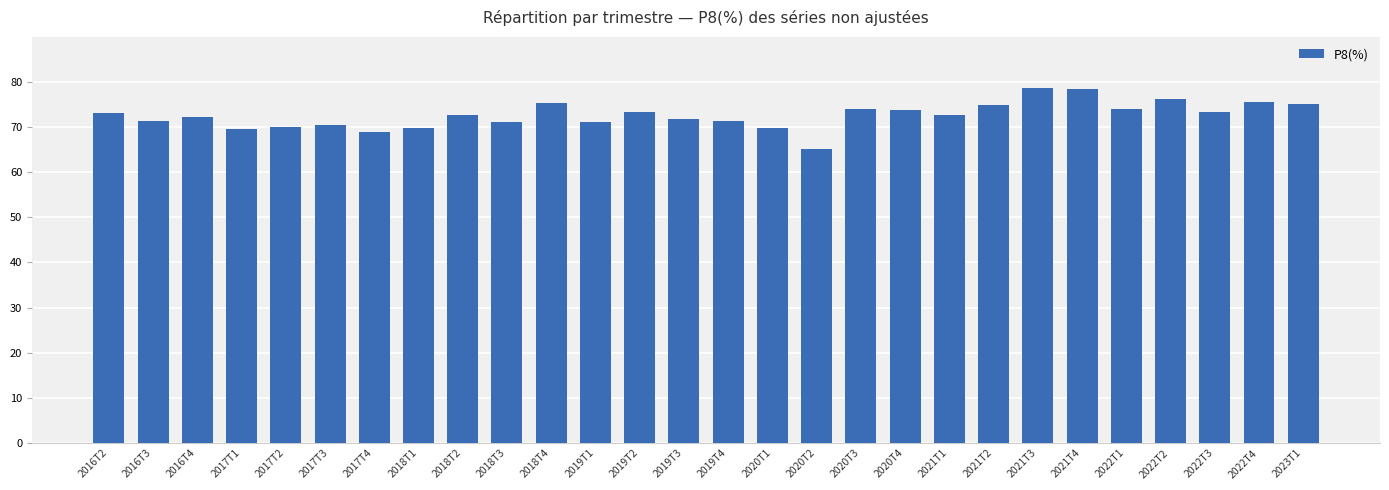

Count the number of data series in this chart.

1